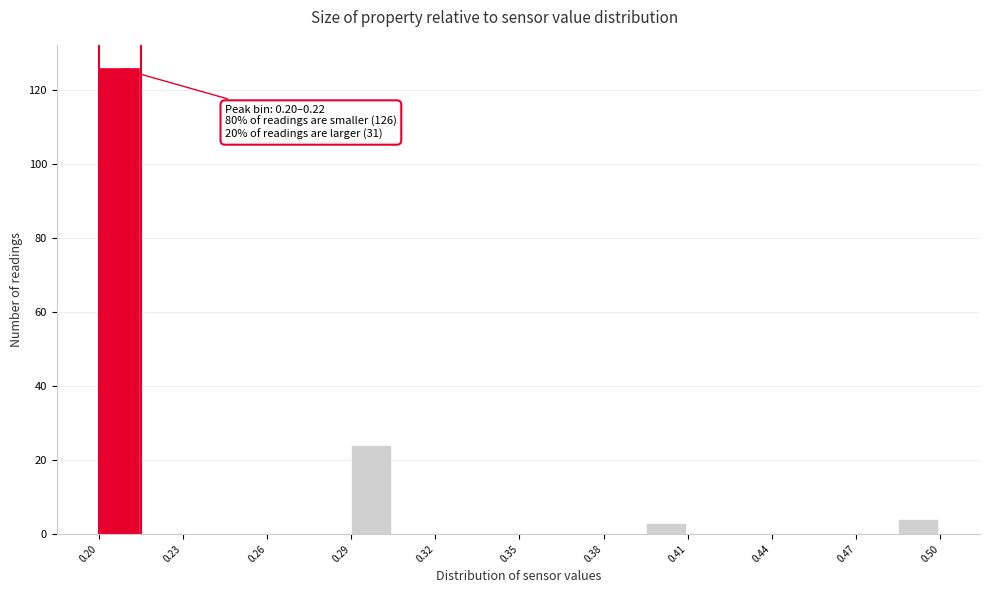

Read against the x-axis, roughly where is the centre of the tallest bar?

0.205